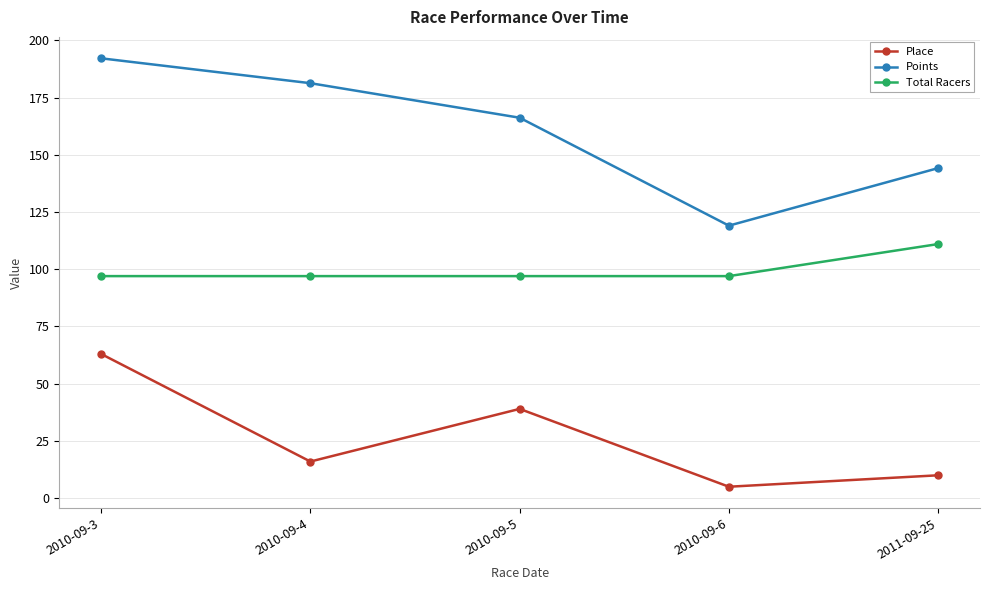

How many distinct data groups are displayed?

3